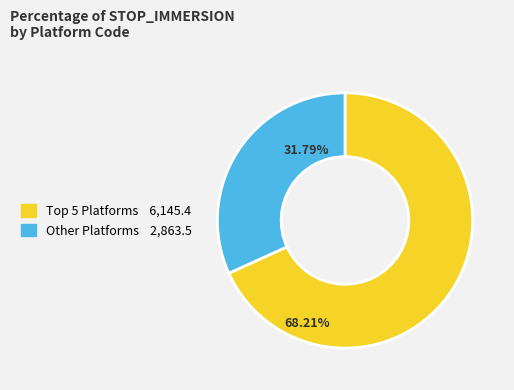

Does any single category account for the majority?

Yes